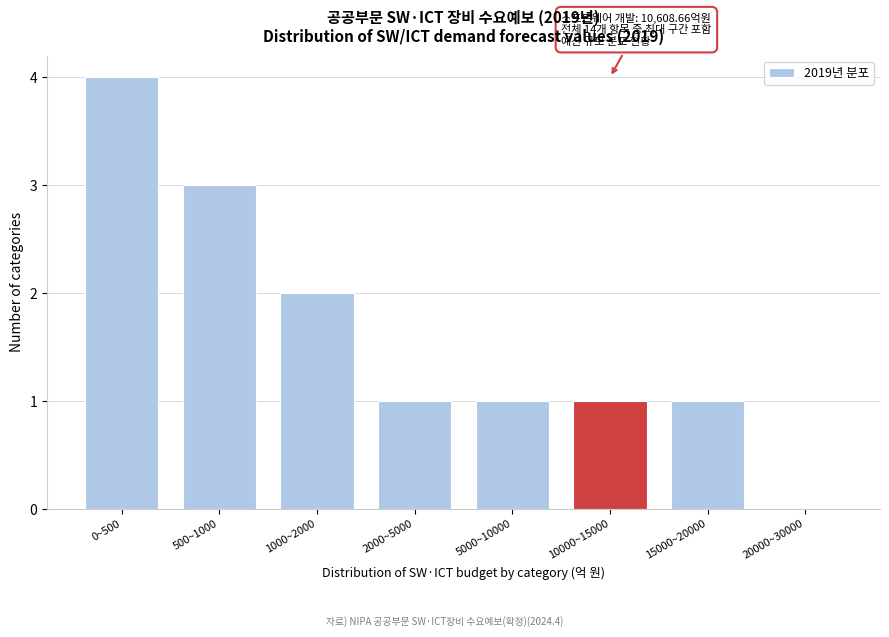

Reading right to left, list all the values displayed in this chart.

20000~30000=0	15000~20000=1	10000~15000=1	5000~10000=1	2000~5000=1	1000~2000=2	500~1000=3	0~500=4